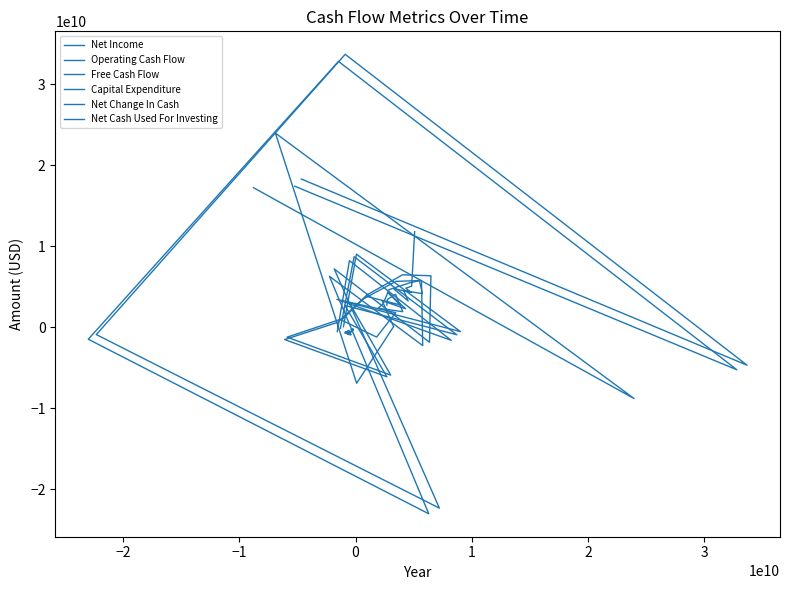

How many times do Free Cash Flow and Net Cash Used For Investing cross each other?

10